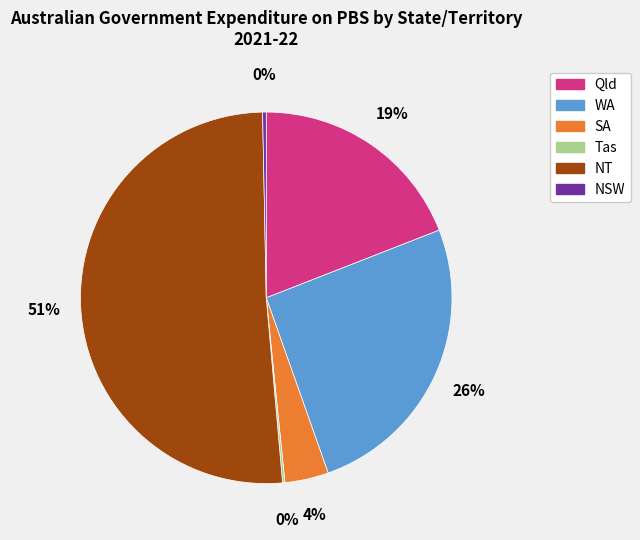

Which slice represents more than half of the pie?

NT